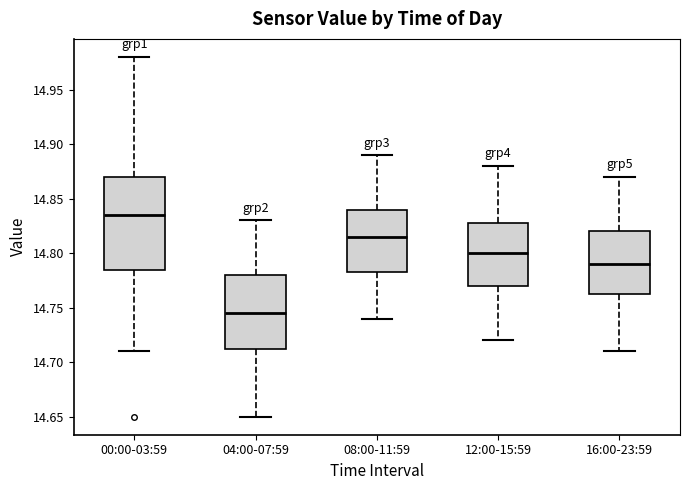

Where is the lower edge of the box for 08:00-11:59 on the y-axis? The values are not printed on the chart, so give them approximately, as read against the axis.

14.785